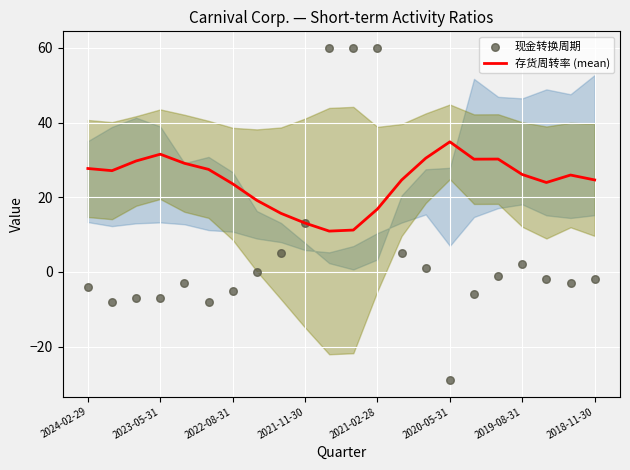

Which series contains the highest Y value?

现金转换周期